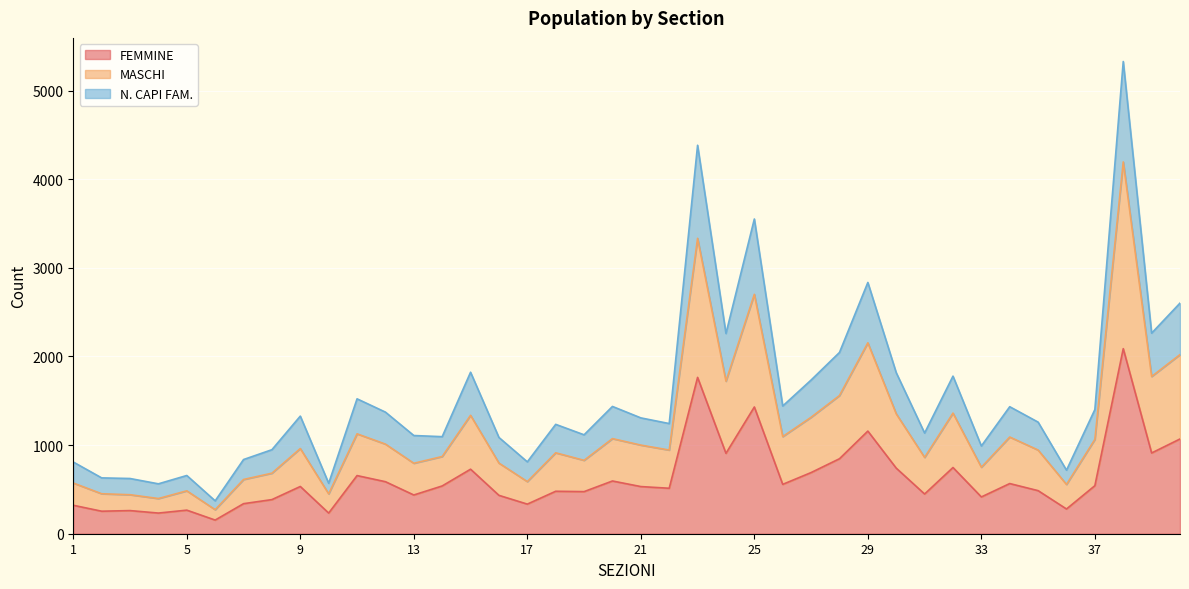

What is the highest value of the FEMMINE series?

2088